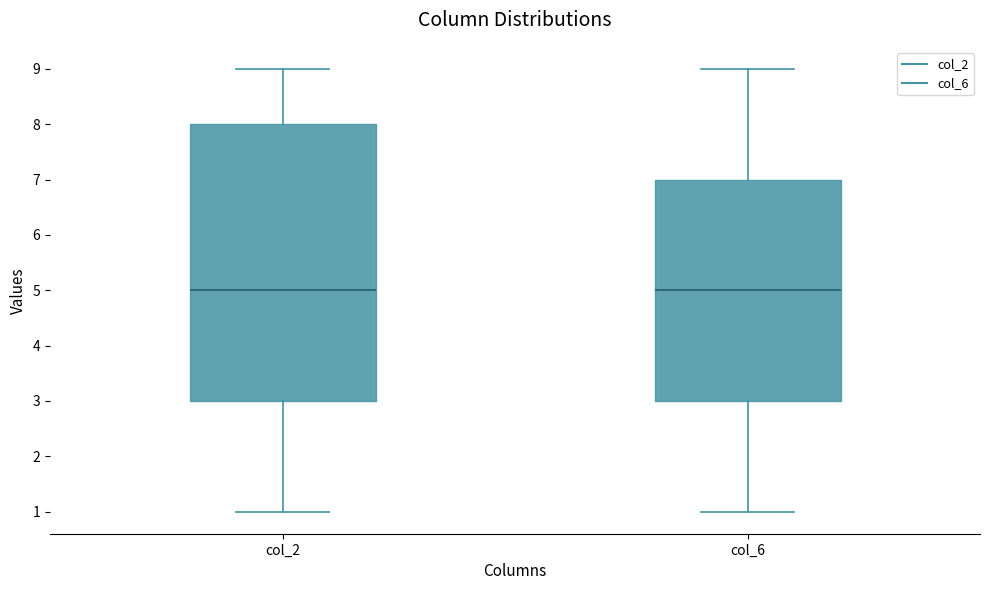

Comparing the boxes themselves (not the whiskers), which one is the tallest?

col_2